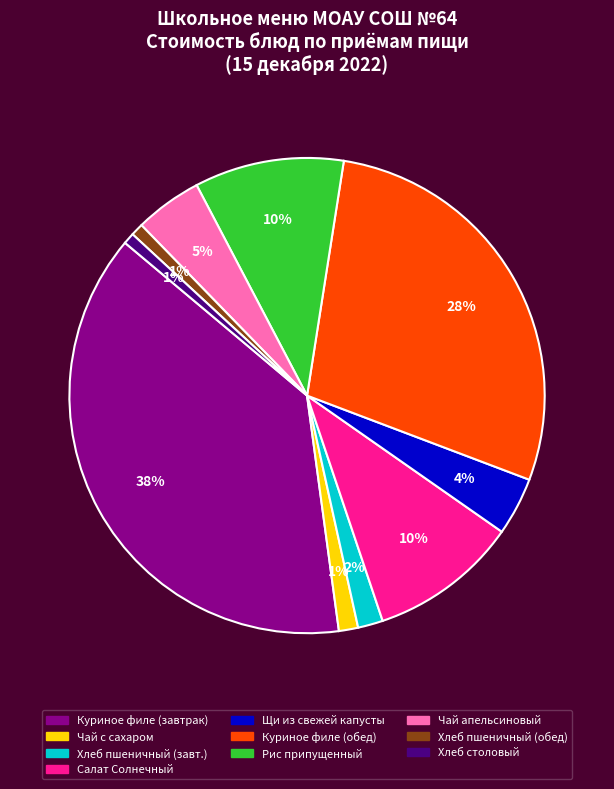

Is there a majority slice in this chart?

No